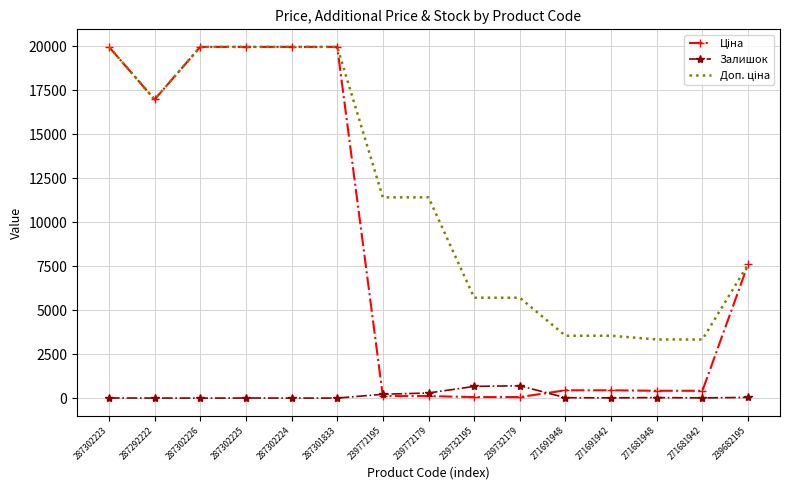

What is the maximum value for Залишок?

702.0